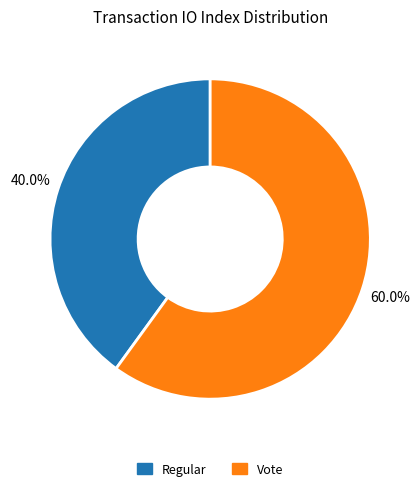

What percentage is the Regular slice, to the nearest percent?

40%